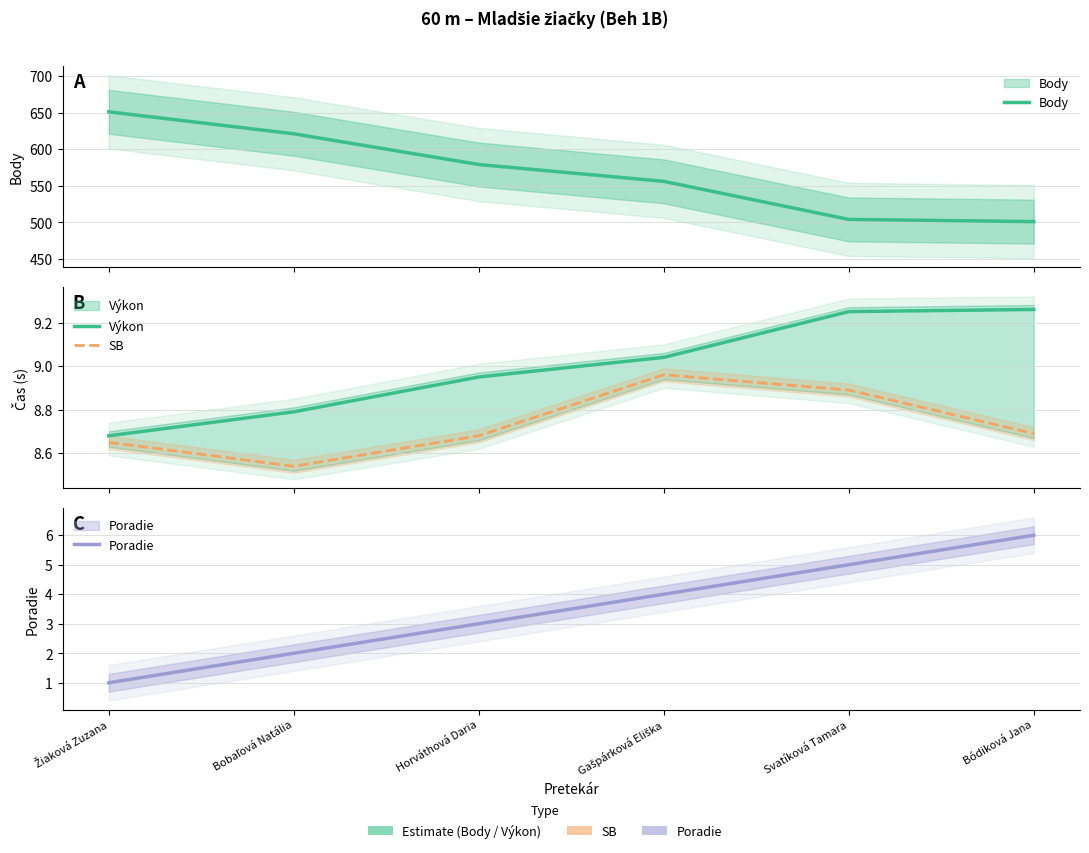

Read the Výkon value at Svatíková Tamara.

9.2